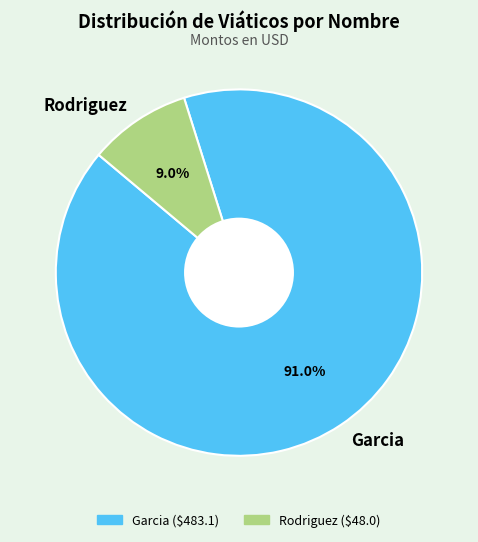

Which slice represents more than half of the pie?

Garcia